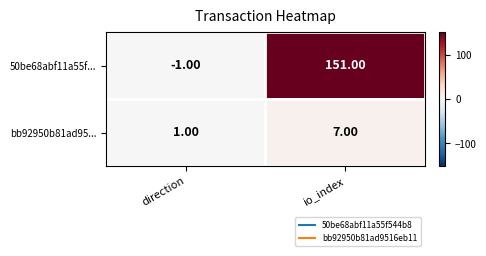

List the series in order of their overall mean, highest first.

50be68abf11a55f..., bb92950b81ad95...